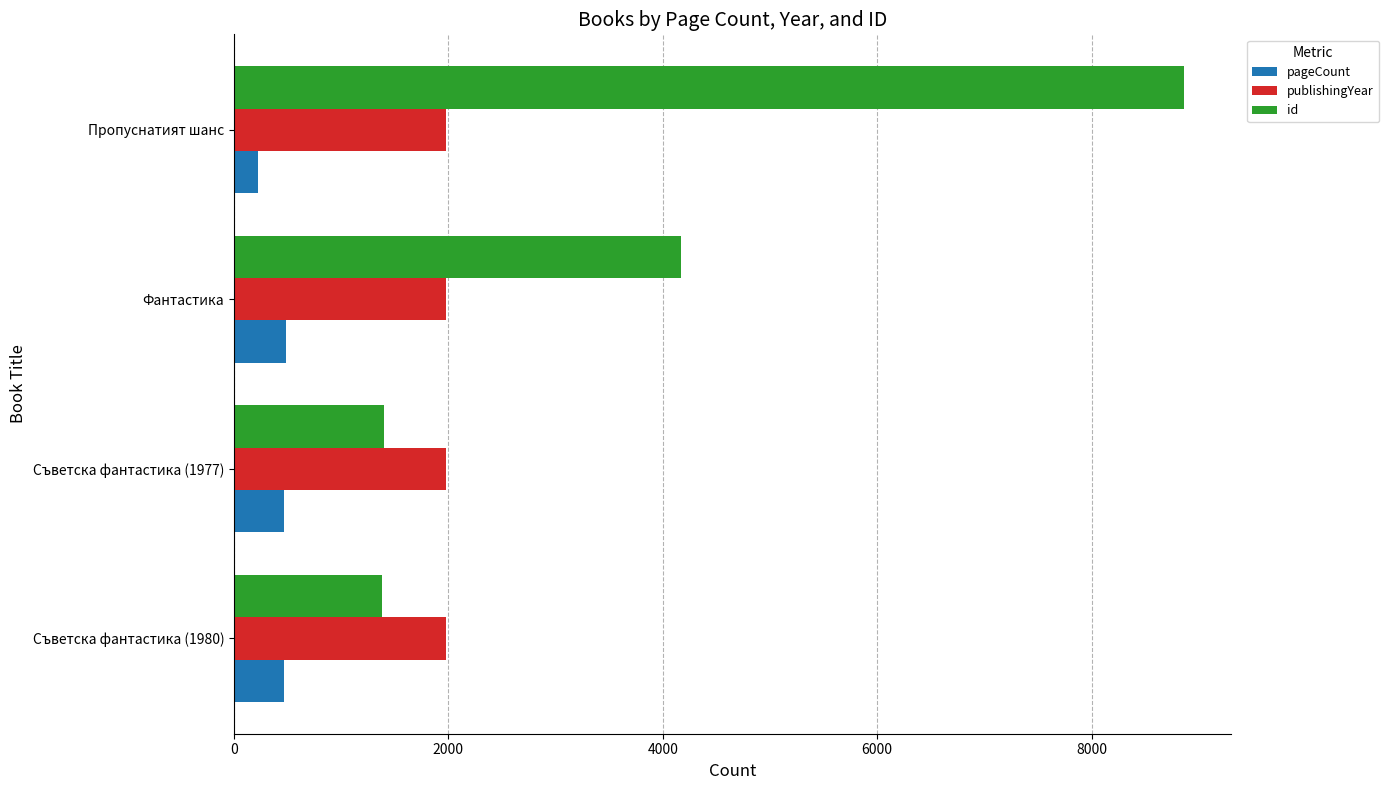

Between Съветска фантастика (1980) and Фантастика, which series saw the biggest shift?

id